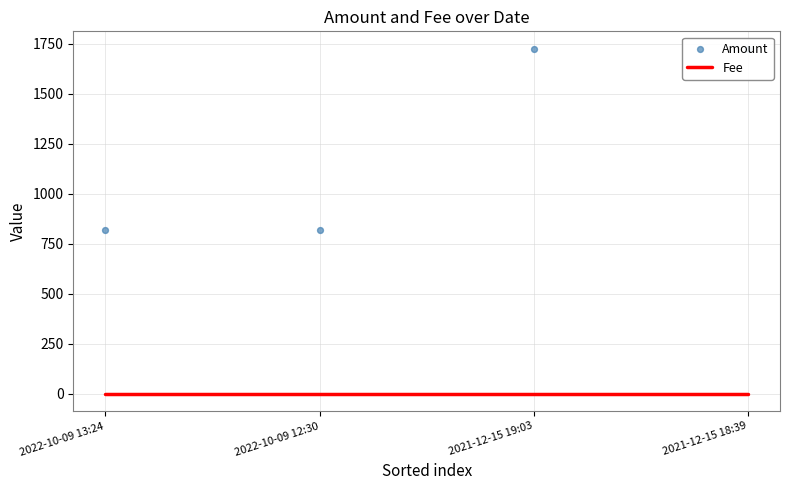

Is the value of Fee at 2021-12-15 19:03 greater than the value of Amount at 2021-12-15 18:39?

No